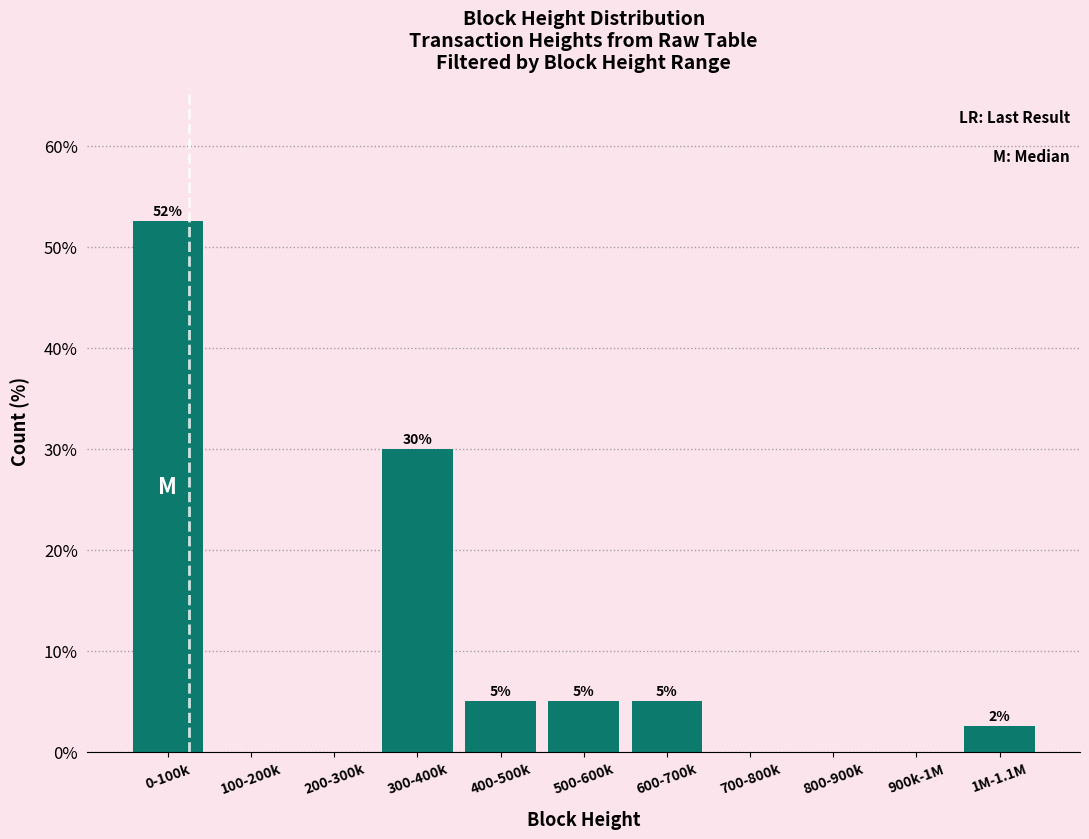

The value at 700-800k is -23.3. True or false?

False